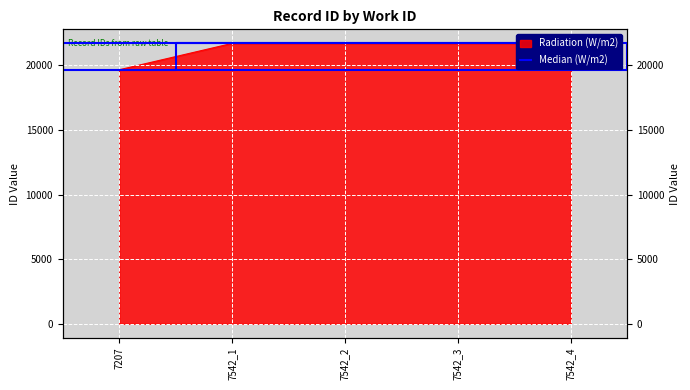

Which label corresponds to the largest value in the chart?

7542_4